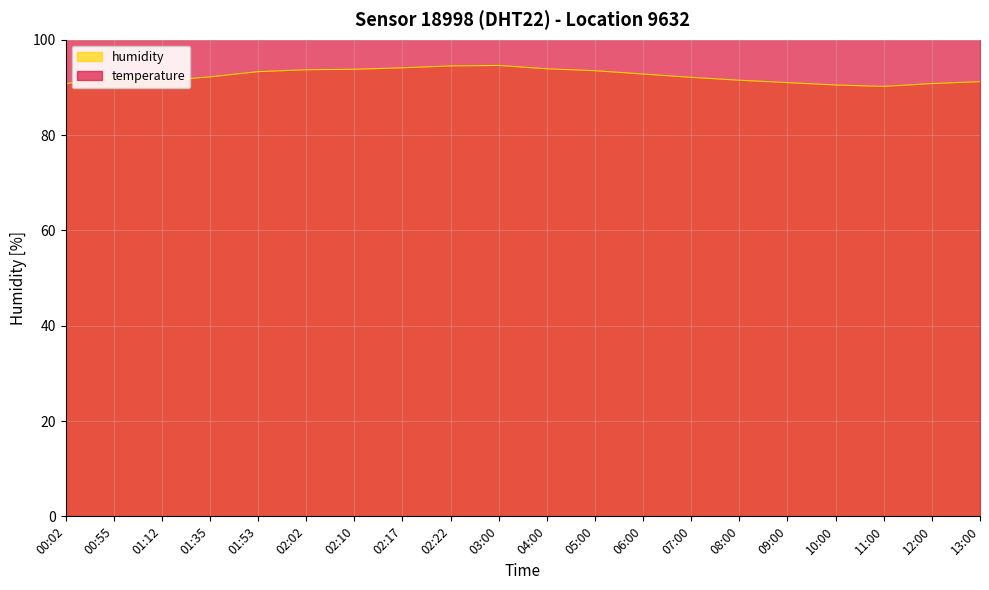

The value of humidity at 02:17 is 94.1. True or false?

True